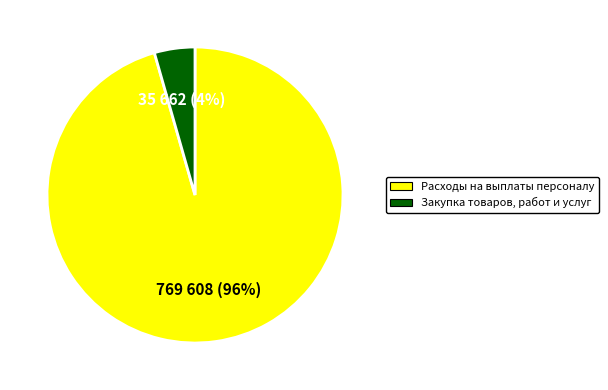

Which slice is the smallest?

Закупка товаров, работ и услуг